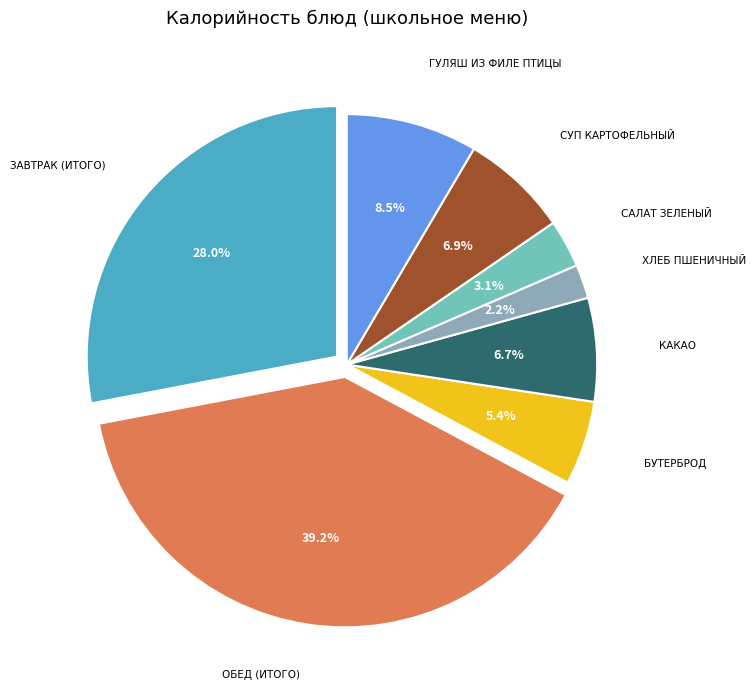

How many segments does this pie chart have?

8